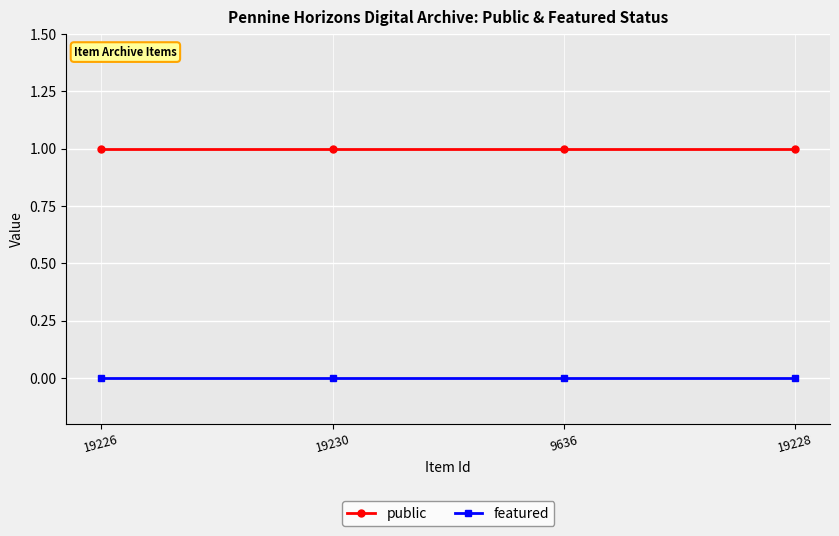

What is the average value of the public series?

1